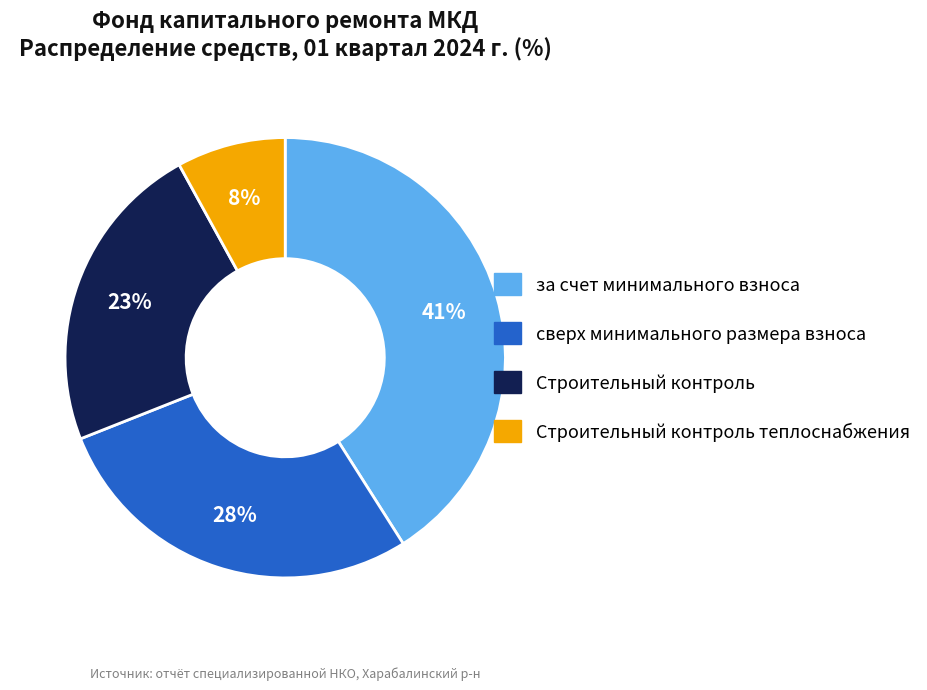

Which has a higher value, сверх минимального размера взноса or Строительный контроль?

сверх минимального размера взноса